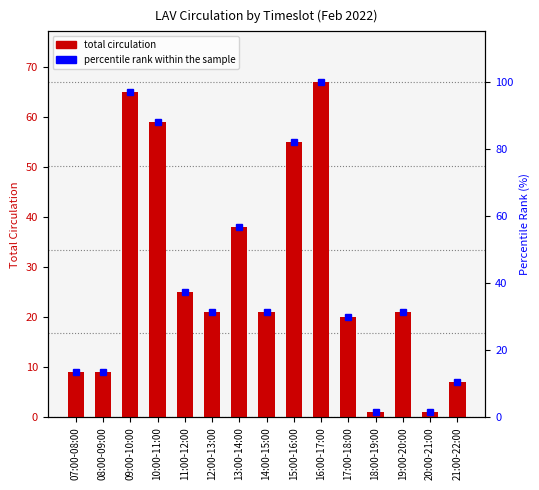

Which series has the largest total across all categories?

percentile rank within the sample